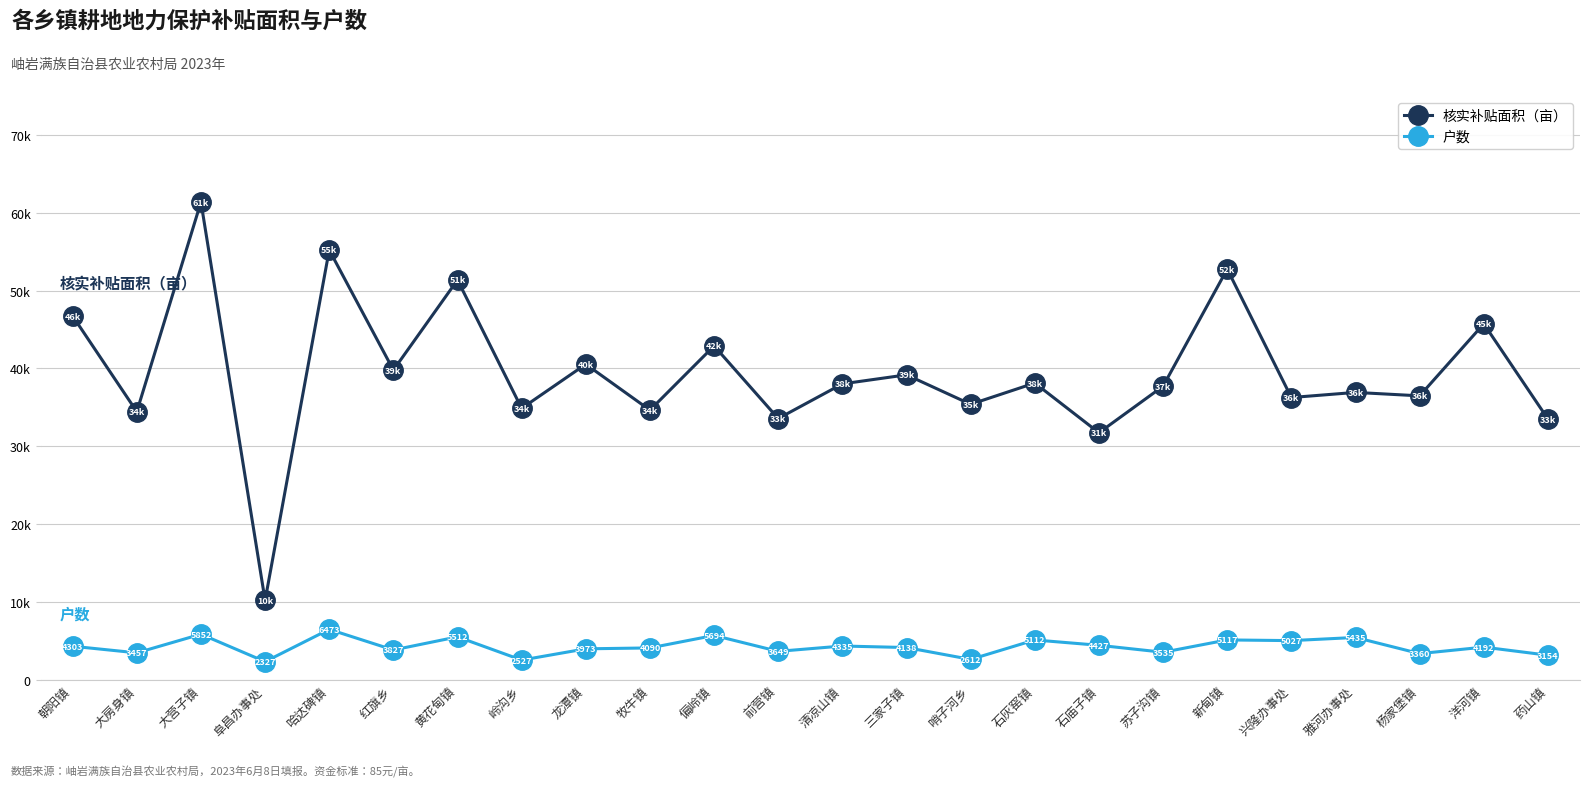

True or false: 核实补贴面积（亩） has more than 1 points higher than both neighbors.

True